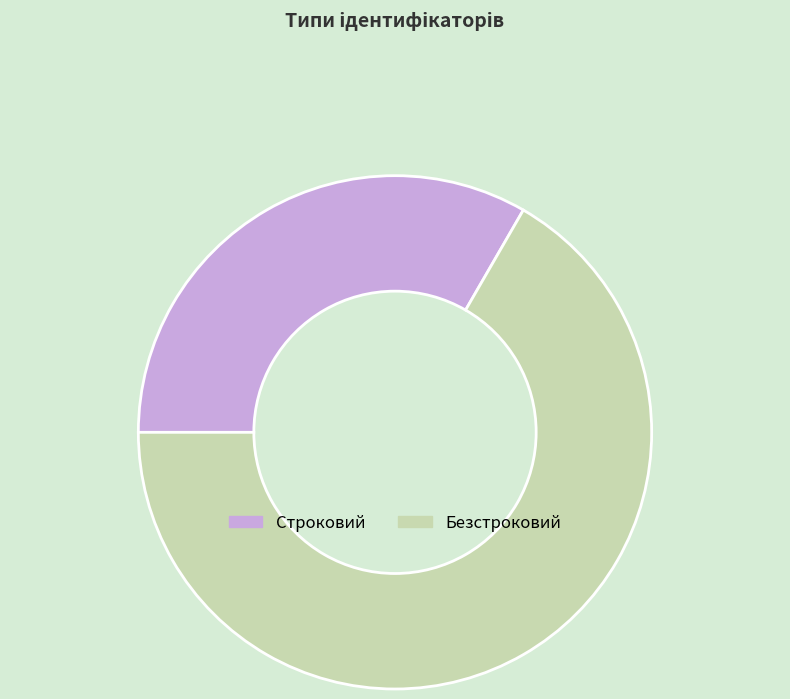

Which category has the smallest portion of the pie?

Строковий